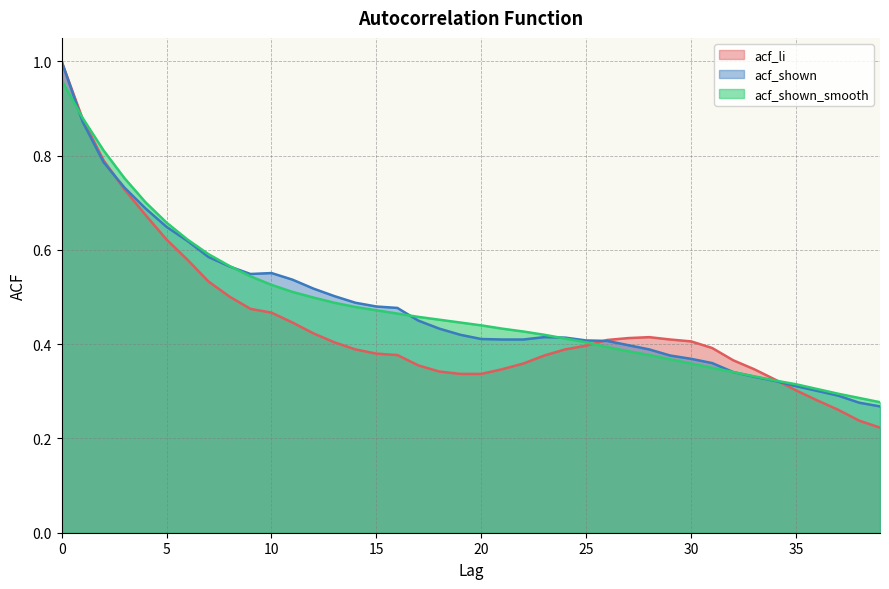

List the labels in order of acf_shown value, largest first.

0, 1, 2, 3, 4, 5, 6, 7, 8, 10, 9, 11, 12, 13, 14, 15, 16, 17, 18, 19, 23, 24, 20, 21, 22, 25, 26, 27, 28, 29, 30, 31, 32, 33, 34, 35, 36, 37, 38, 39